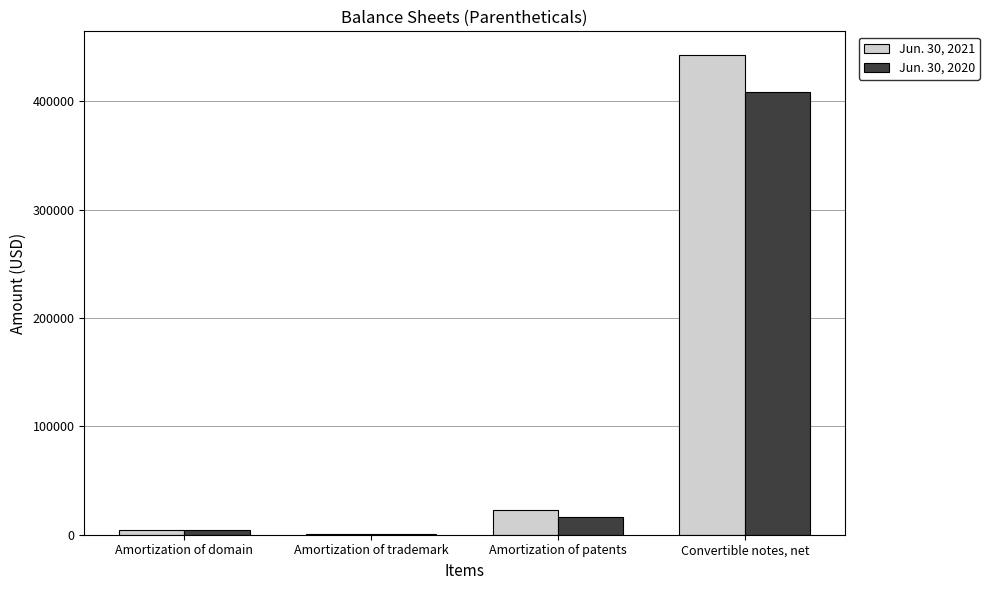

True or false: Jun. 30, 2021 has a value of 40210 at Amortization of patents.

False